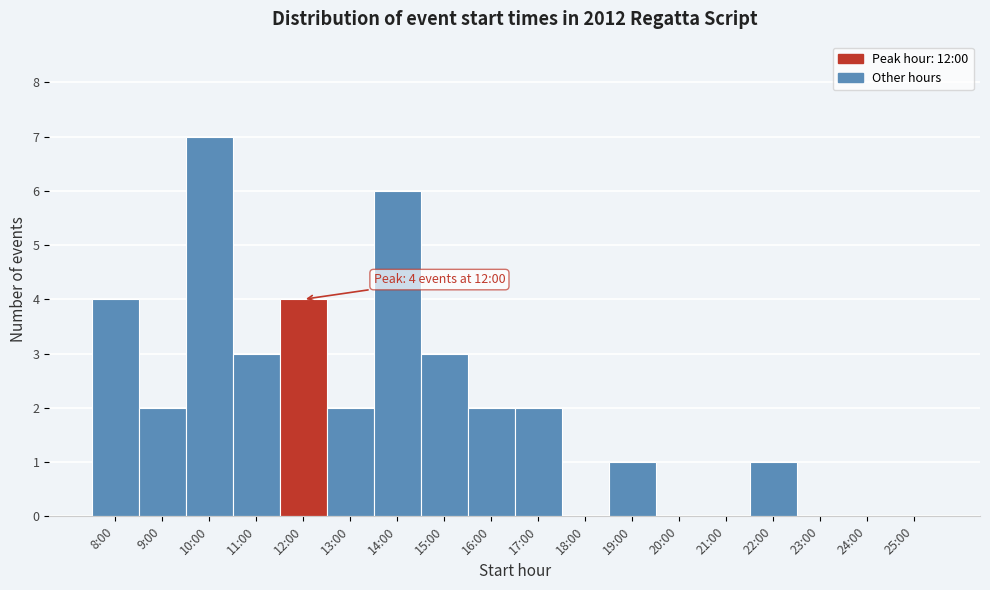

Reading left to right, what are all the values shown in this chart?

8:00=4	9:00=2	10:00=7	11:00=3	12:00=4	13:00=2	14:00=6	15:00=3	16:00=2	17:00=2	18:00=0	19:00=1	20:00=0	21:00=0	22:00=1	23:00=0	24:00=0	25:00=0